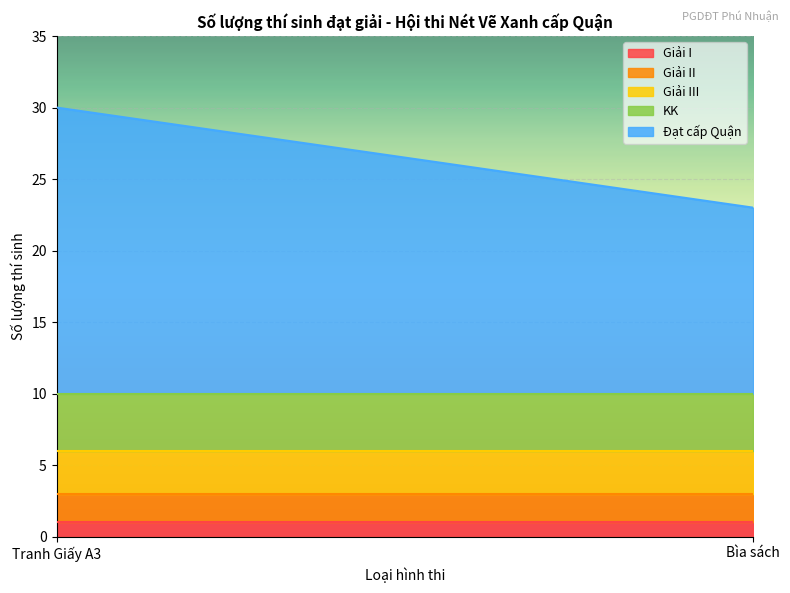

How many lines are shown in the chart?

5